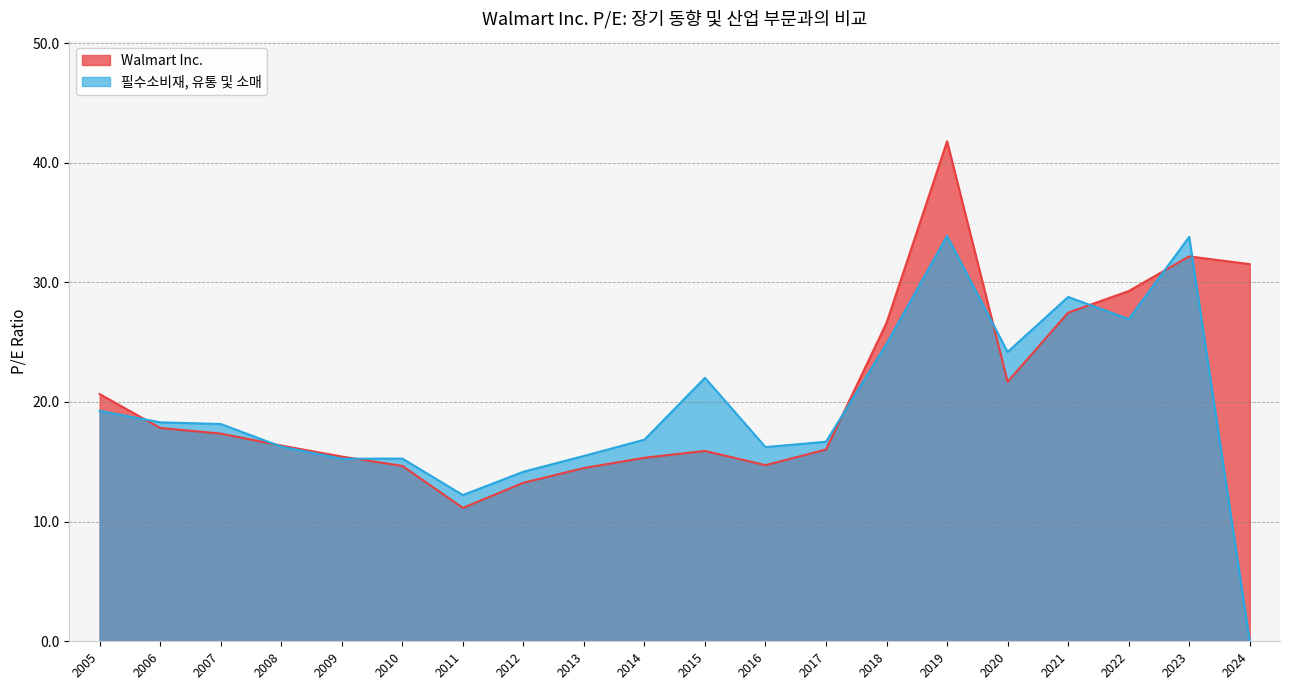

List the series in order of their peak value, highest first.

Walmart Inc., 필수소비재, 유통 및 소매